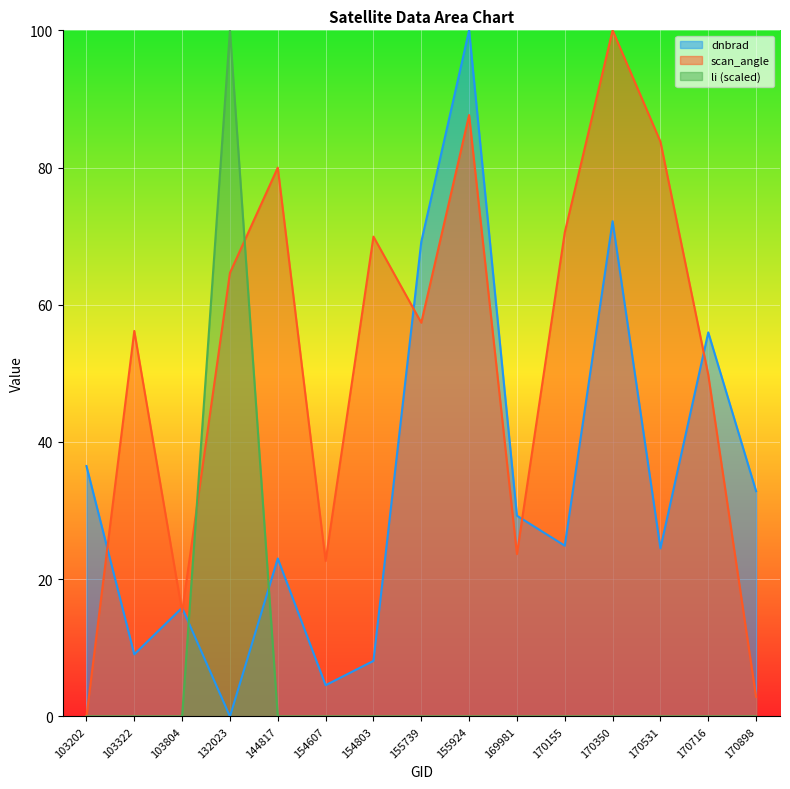

In dnbrad, how many points are lower than both neighbors (excluding endpoints)?

5